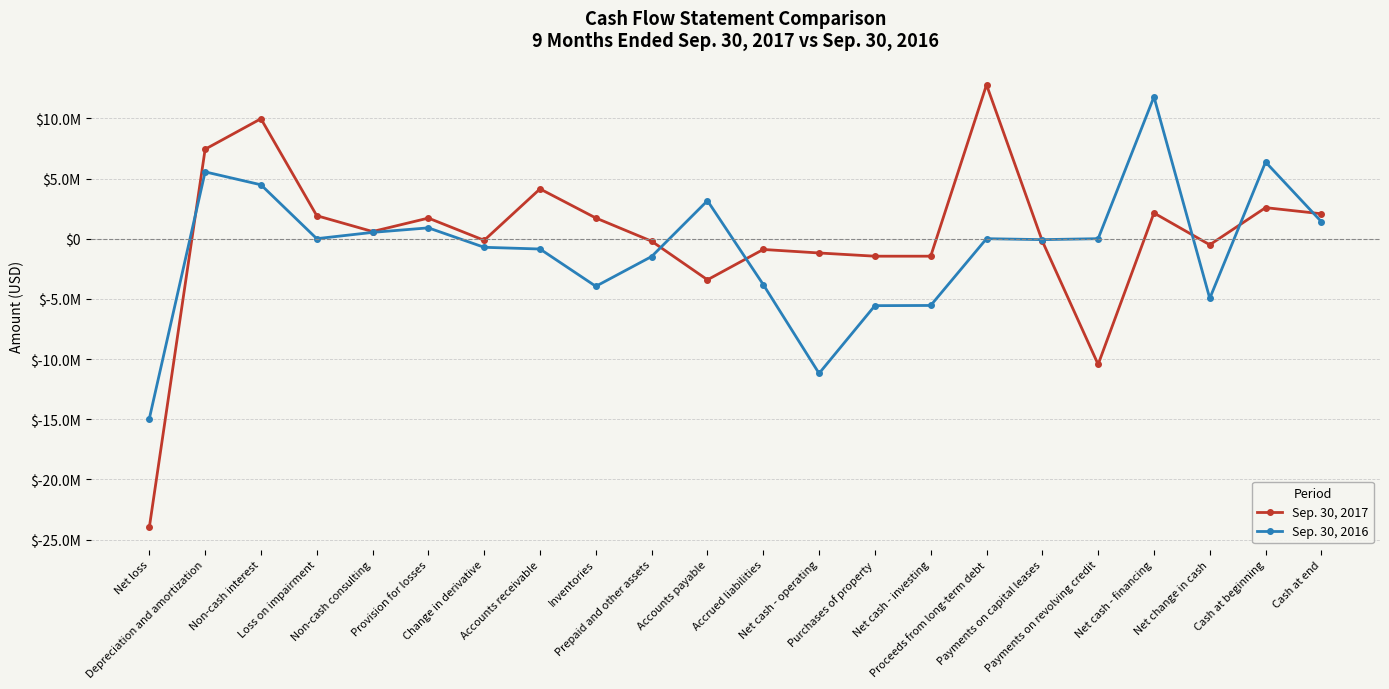

What is the average value of the Sep. 30, 2016 series?

-862258